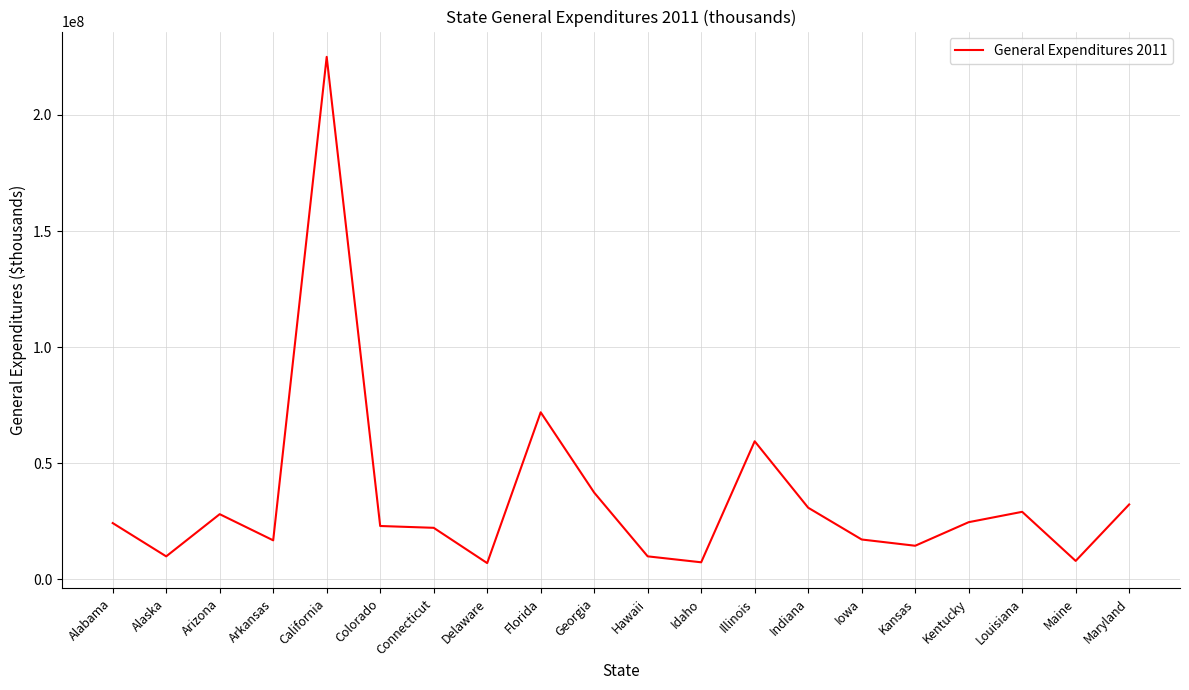

What is the maximum value shown in the chart?

224992157